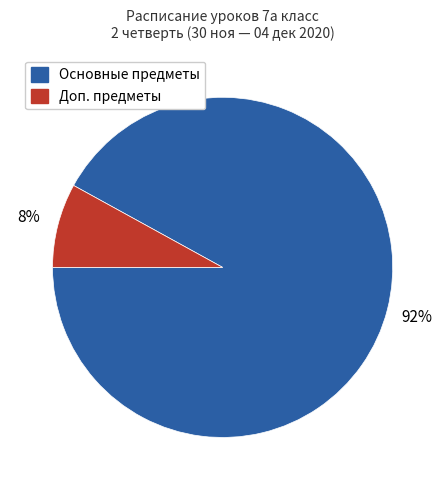

True or false: Основные предметы accounts for 92% of the total.

True